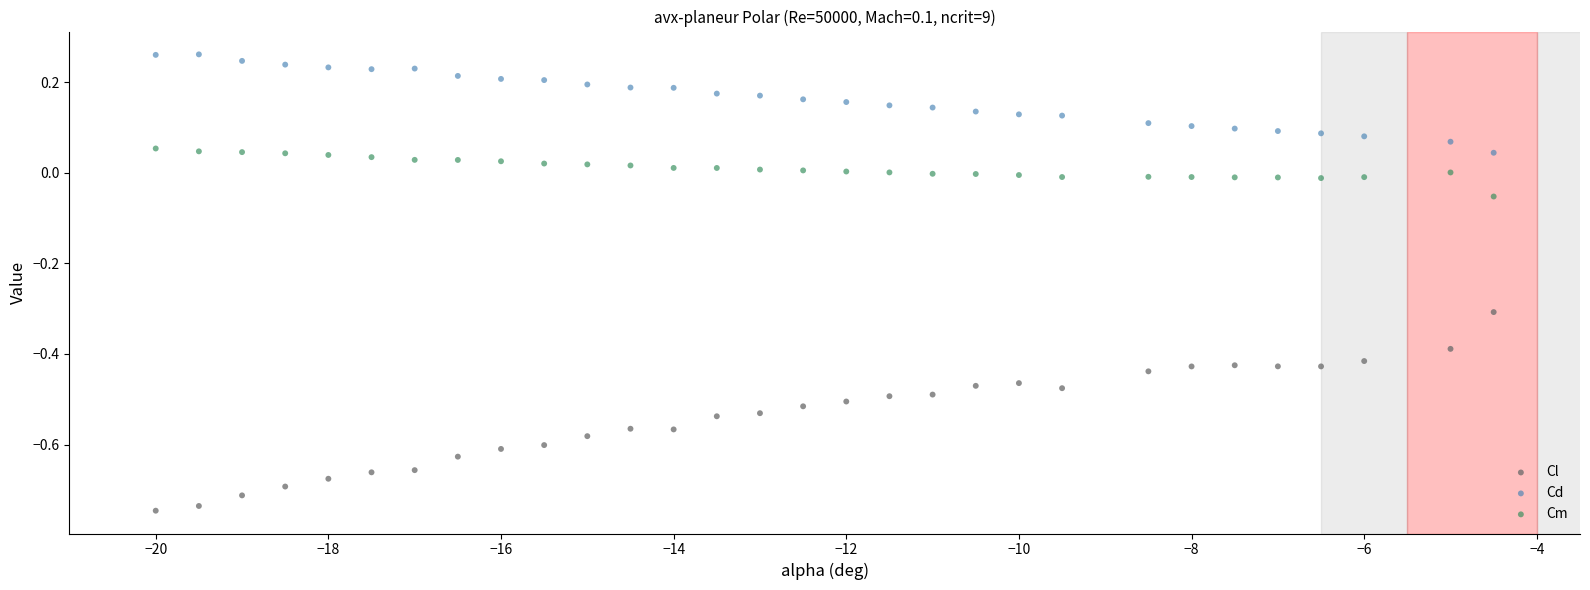

What is the X range (max minus min) for the scatter plot?

15.5